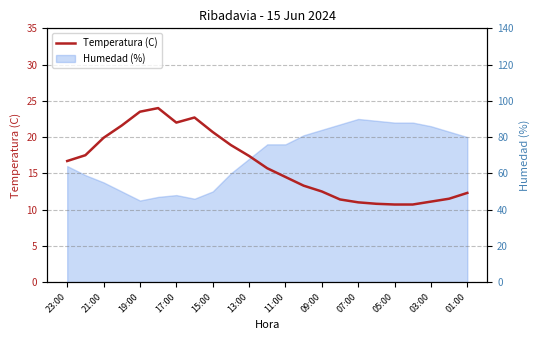

What is the greatest value displayed?

24.0